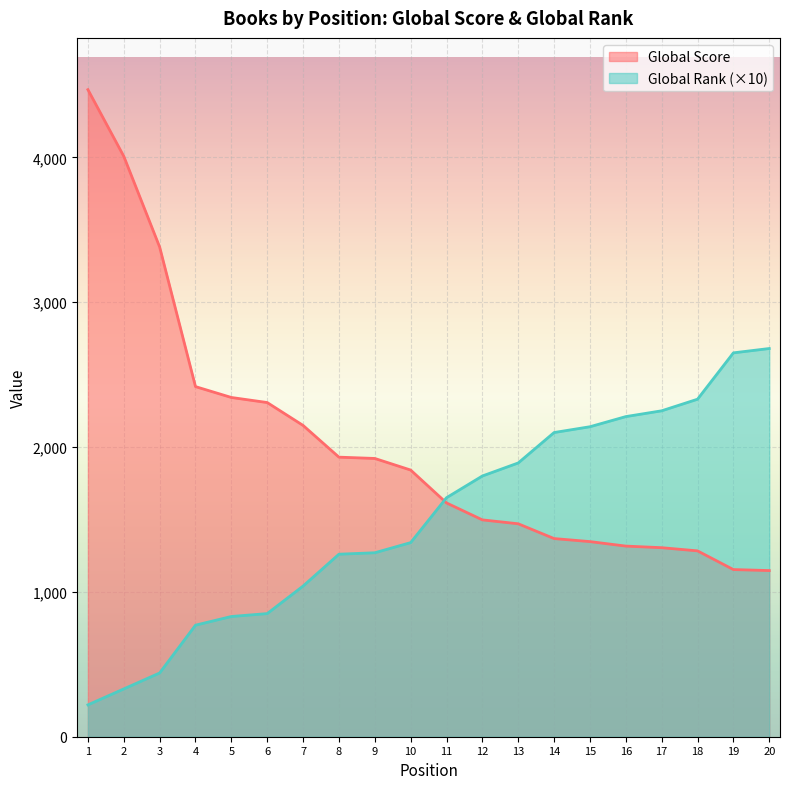

Which series has the widest spread of values?

Global Score